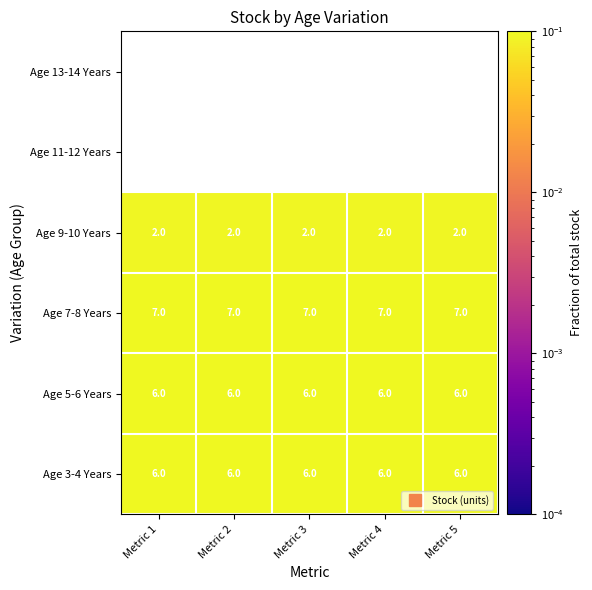

The value of Age 7-8 Years at Metric 2 is 0.5. True or false?

False